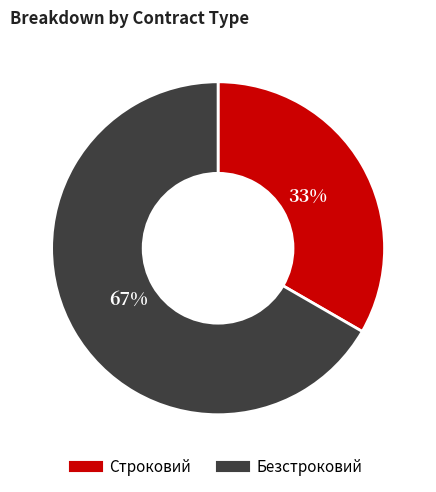

Combined, do Безстроковий and Строковий account for over 50%?

Yes